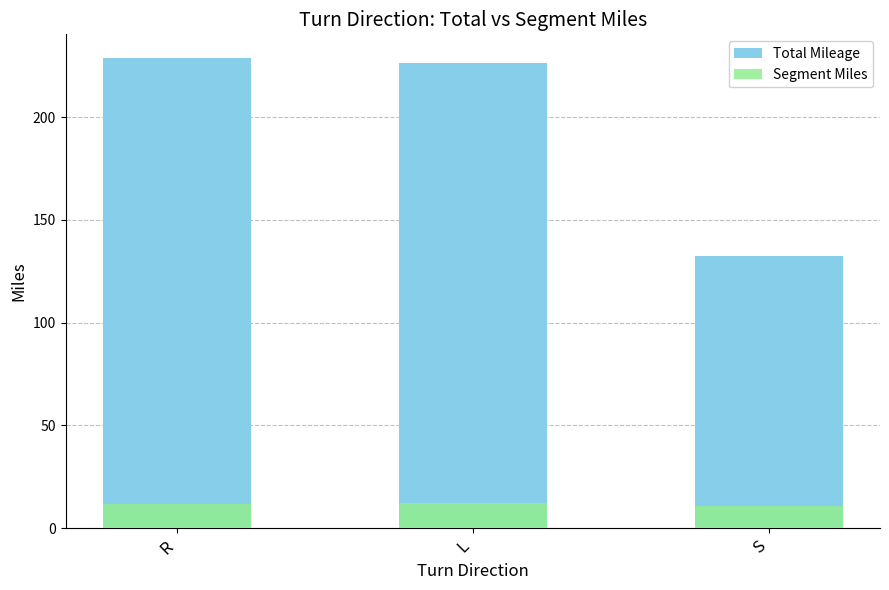

What is the smallest value displayed?

11.0